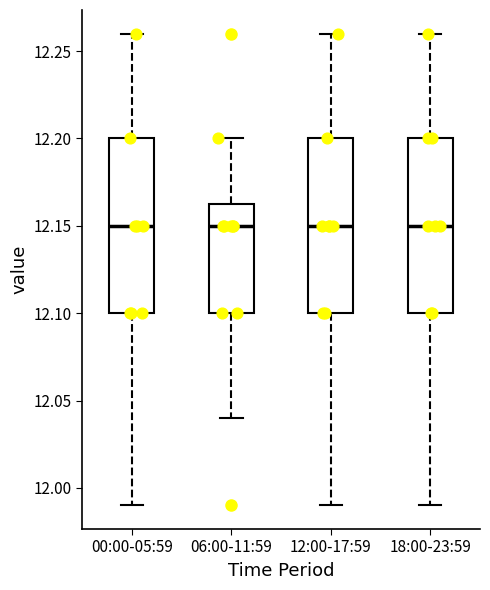

Where is the upper edge of the box for 00:00-05:59 on the y-axis? The values are not printed on the chart, so give them approximately, as read against the axis.

12.200